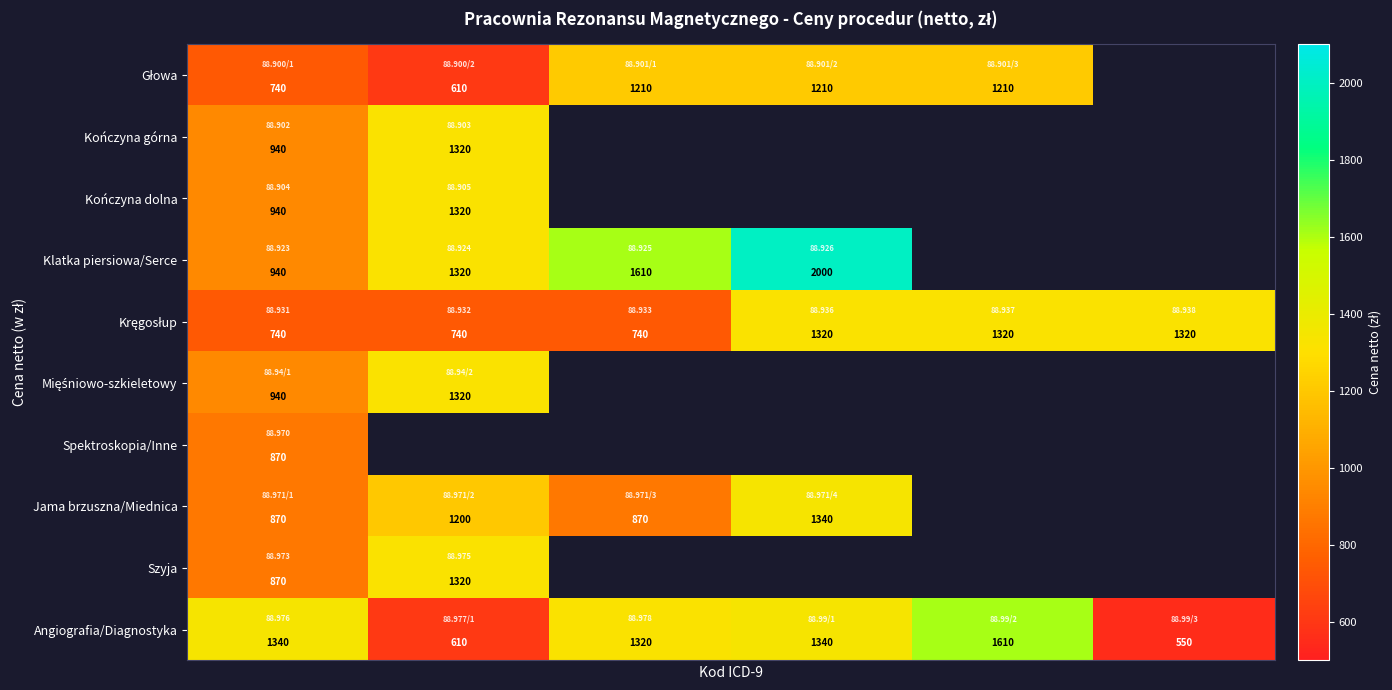

How many series are shown in this chart?

10